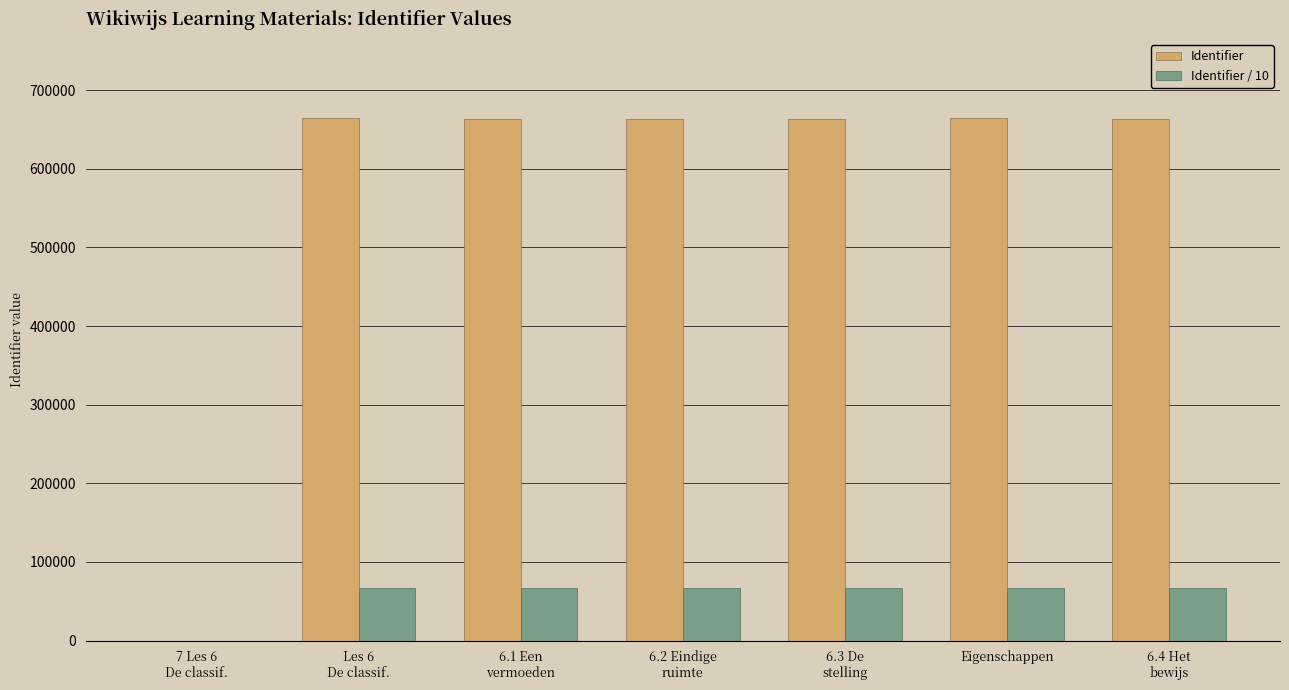

Which series has the largest total across all categories?

Identifier